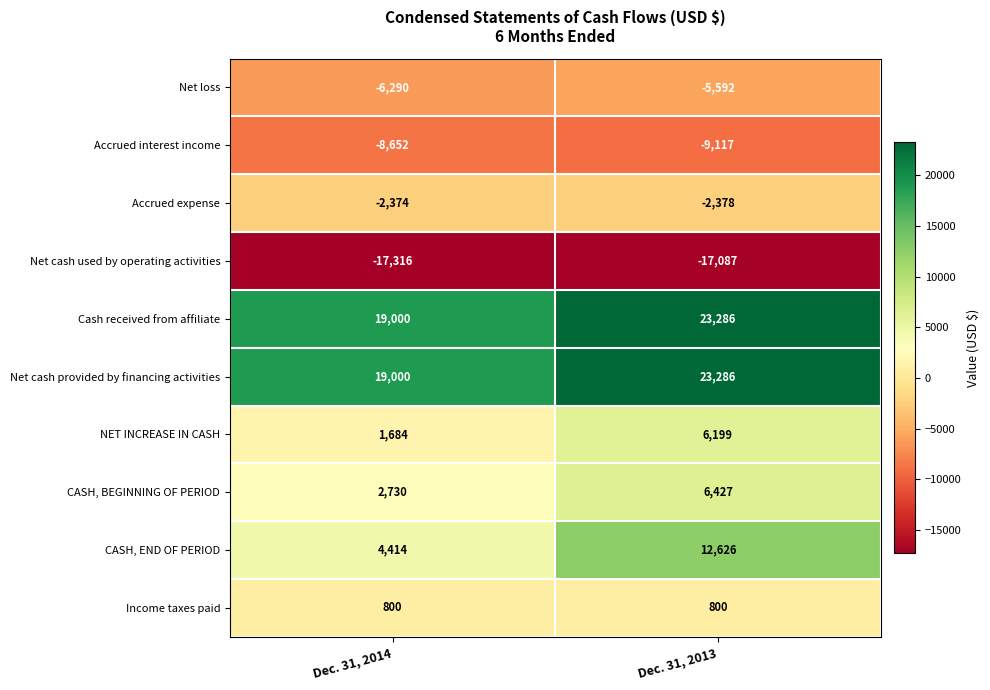

At which category is the sum across all series the highest?

Dec. 31, 2013